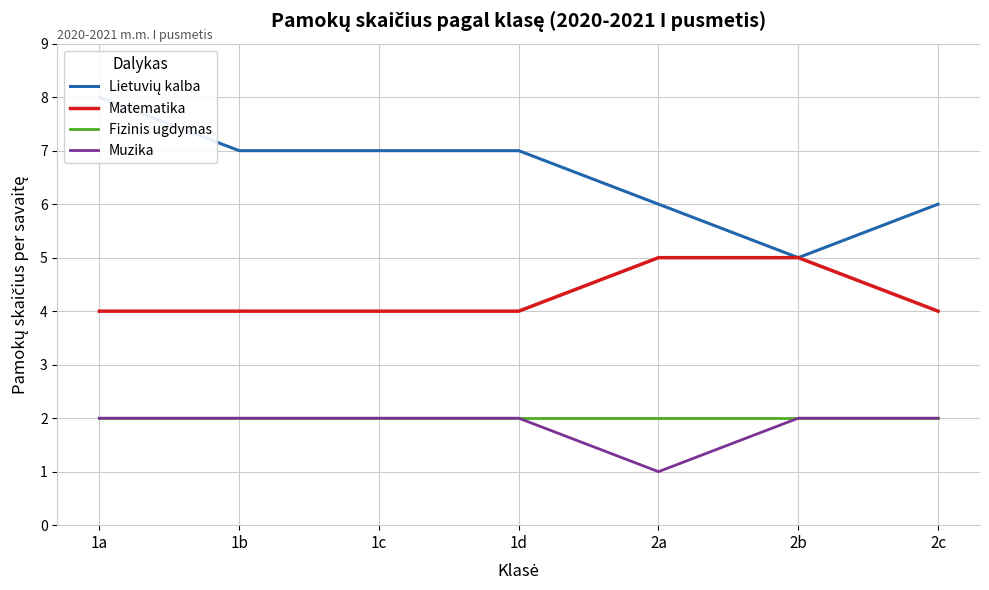

How many distinct data groups are displayed?

4